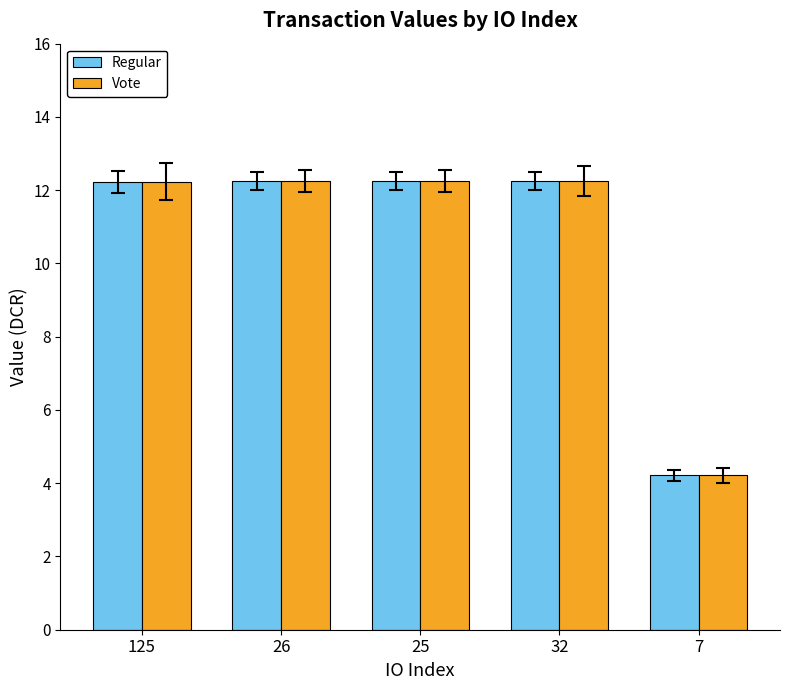

How many bars are there in total?

10